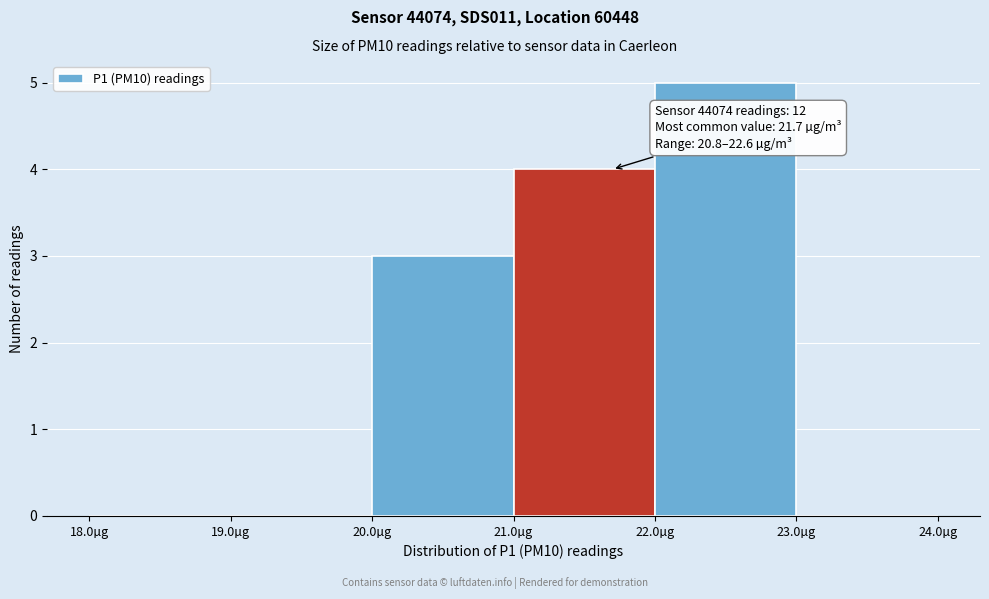

Over which range of the x-axis is the bar tallest?

22 to 23